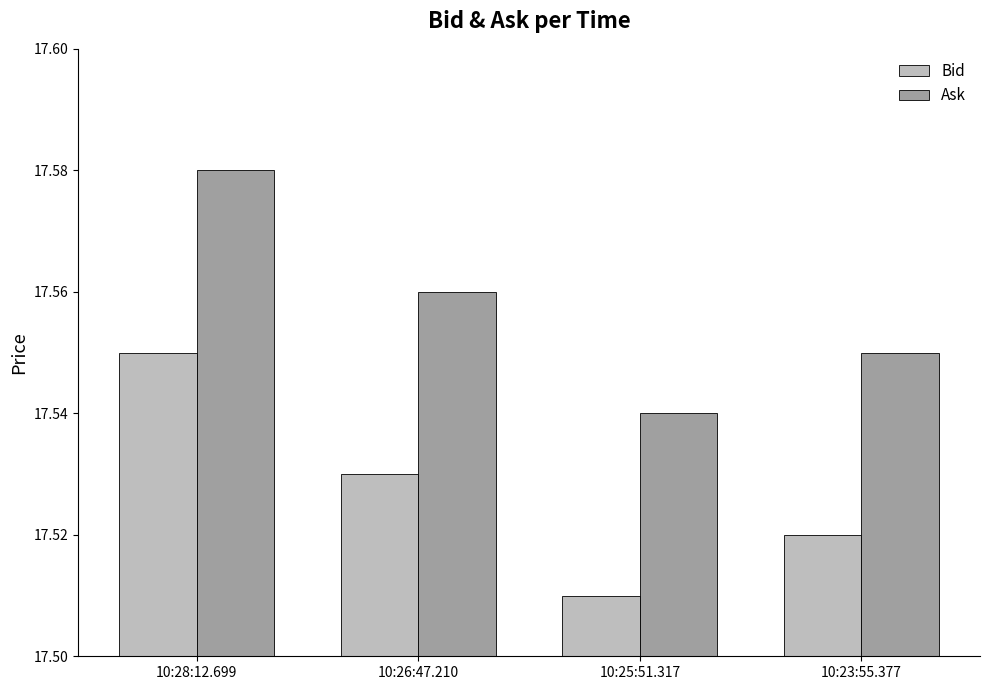

At which category is the sum across all series the highest?

10:28:12.699